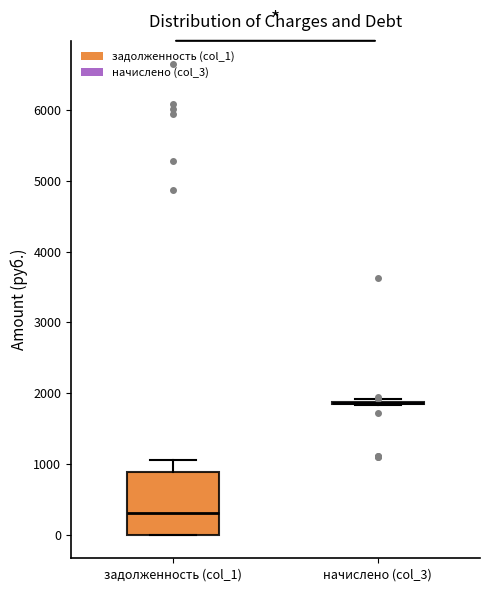

Comparing the boxes themselves (not the whiskers), which one is the tallest?

задолженность (col_1)